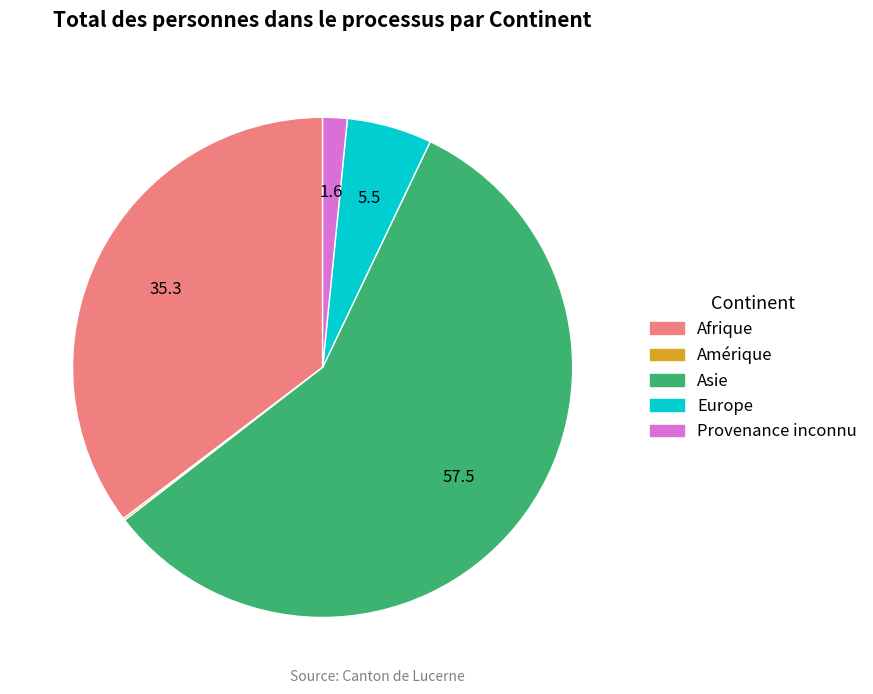

Does any single category account for the majority?

Yes